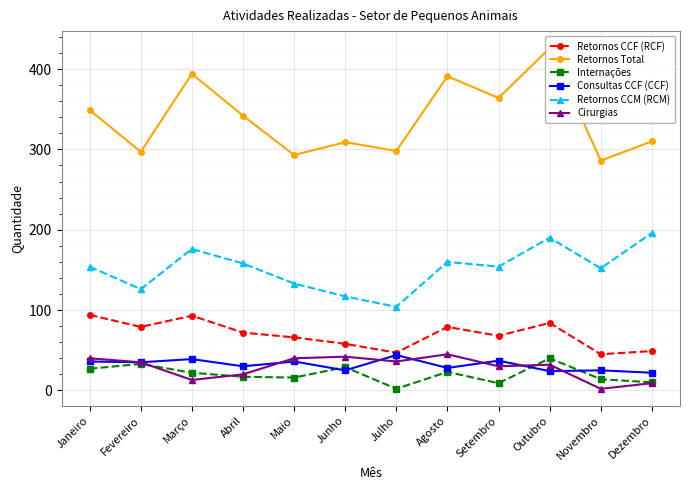

List the series in order of their peak value, lowest first.

Internações, Consultas CCF (CCF), Cirurgias, Retornos CCF (RCF), Retornos CCM (RCM), Retornos Total